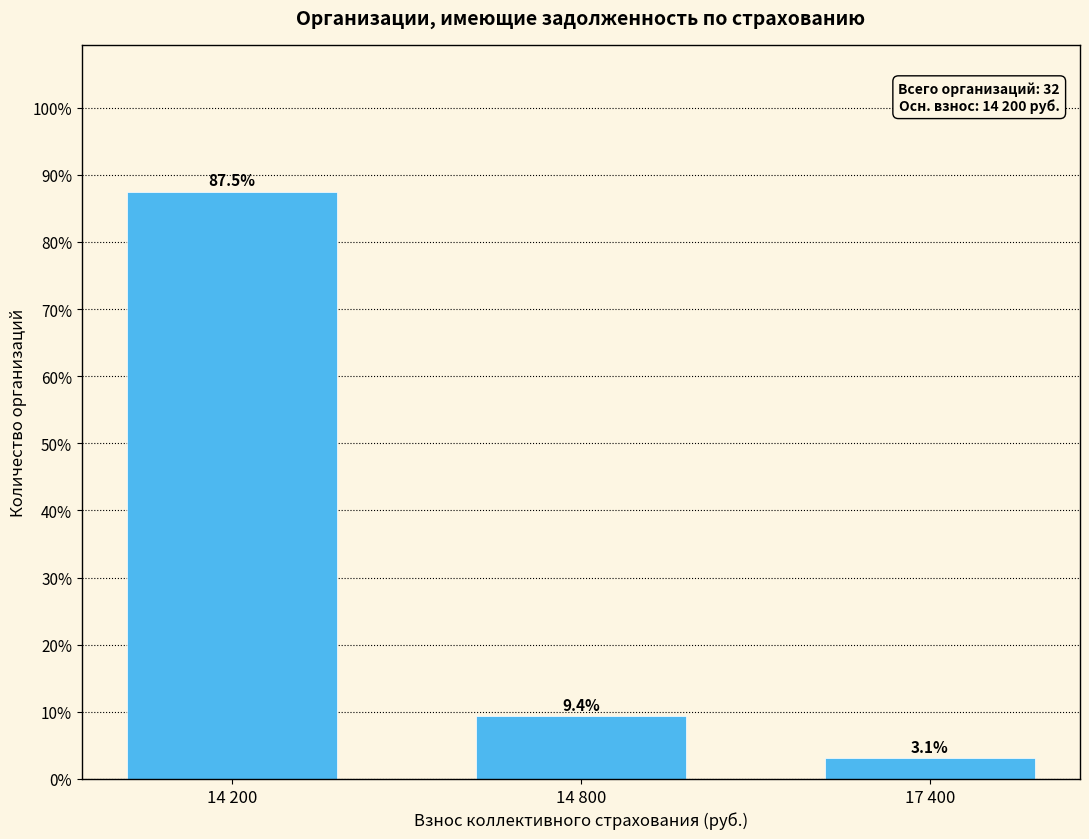

Reading right to left, list all the values displayed in this chart.

3.1	9.4	87.5